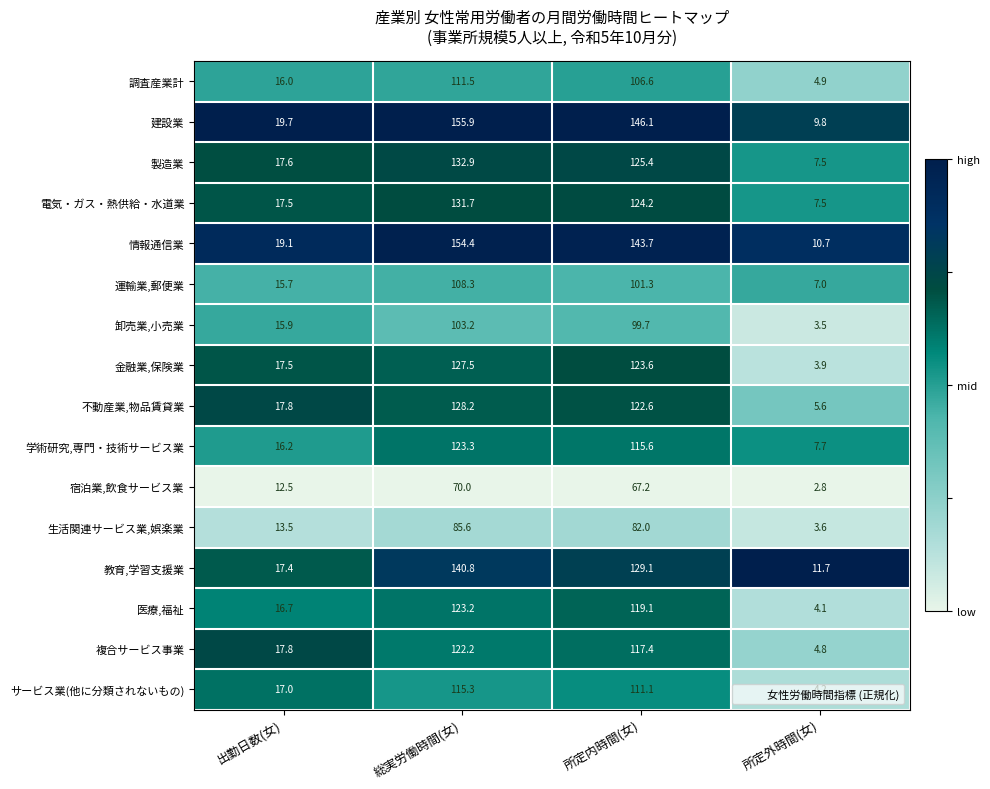

Is it true that 医療,福祉 equals 2.3 at 所定外時間(女)?

False